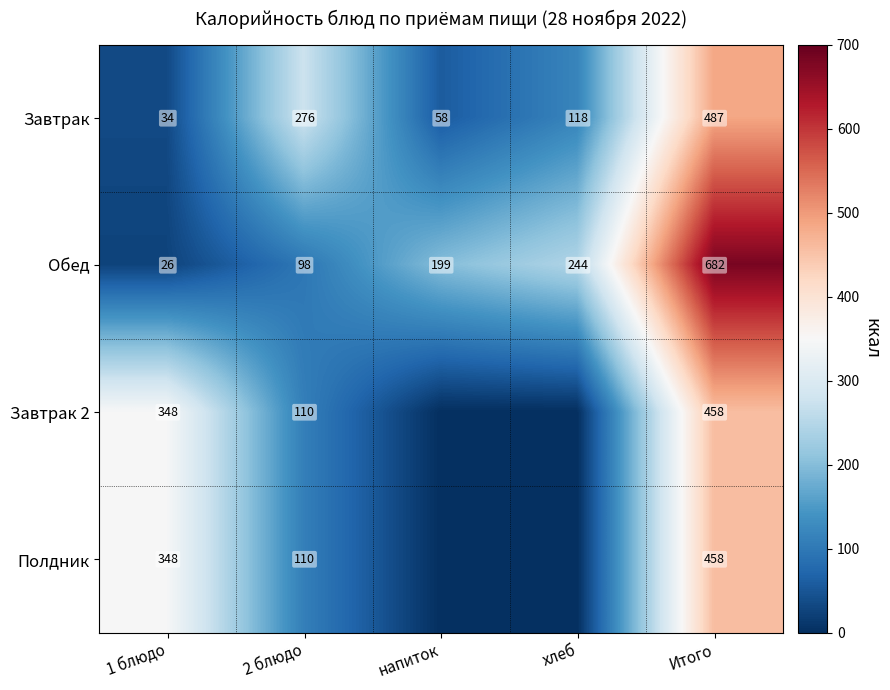

Which category has the highest value across all series?

Итого